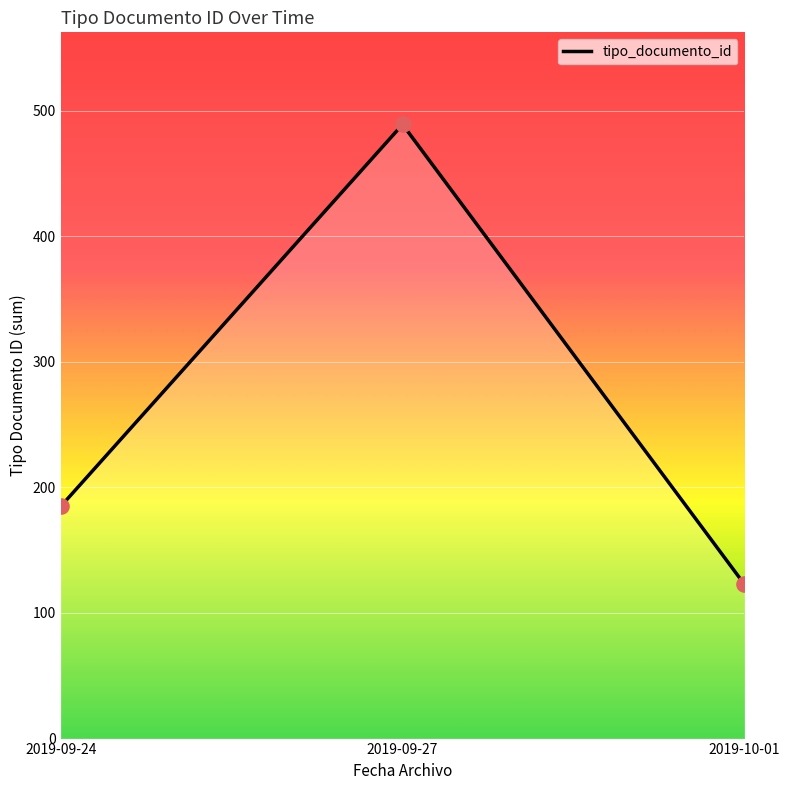

What is the ratio of the value at 2019-10-01 to the value at 2019-09-27?

0.3